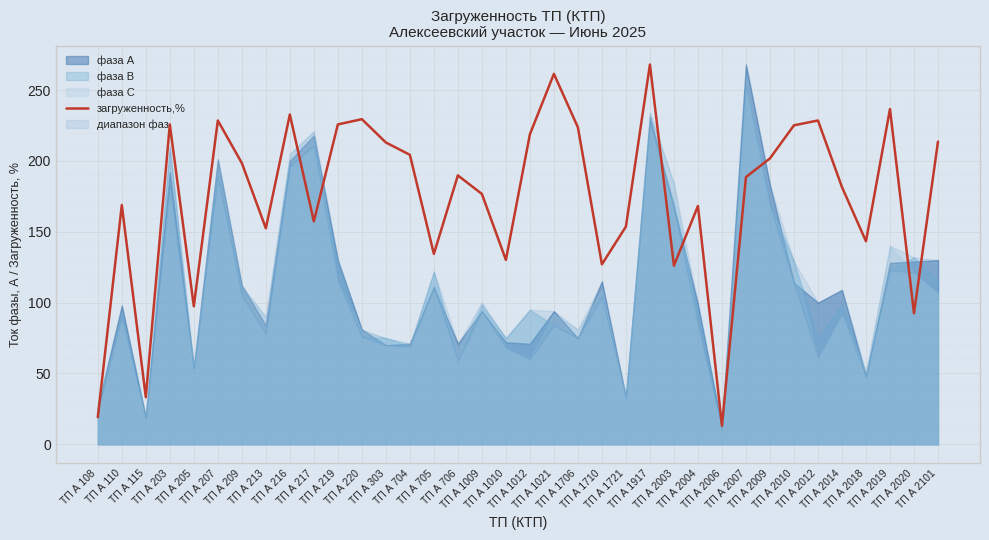

Read the value at ТП А 219.

225.7